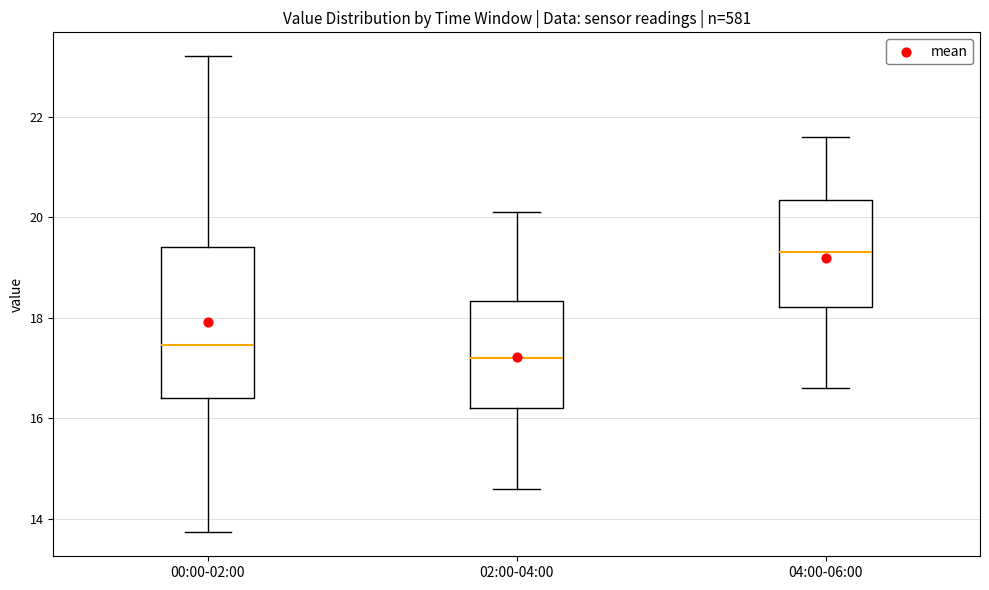

Comparing the boxes themselves (not the whiskers), which one is the tallest?

00:00-02:00